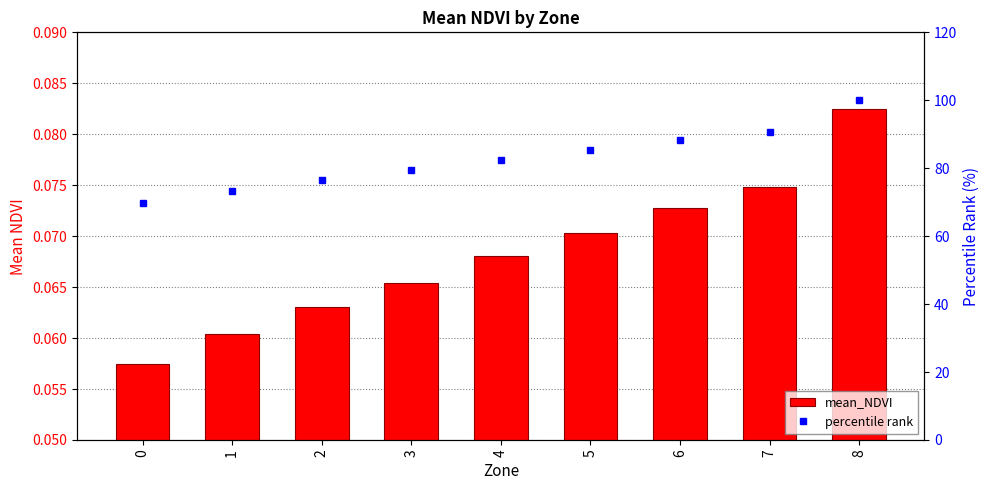

Is it true that percentile rank equals 159.8 at 7?

False